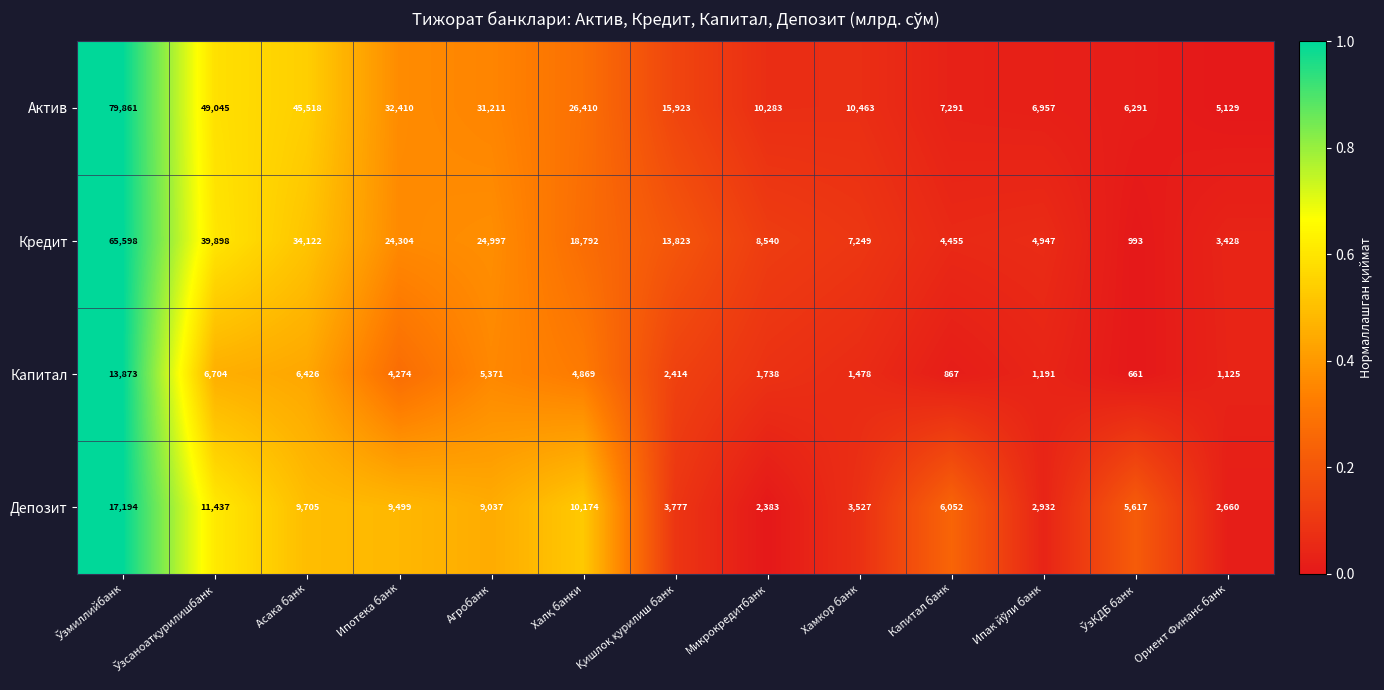

True or false: Депозит has a value of 1236 at Микрокредитбанк.

False